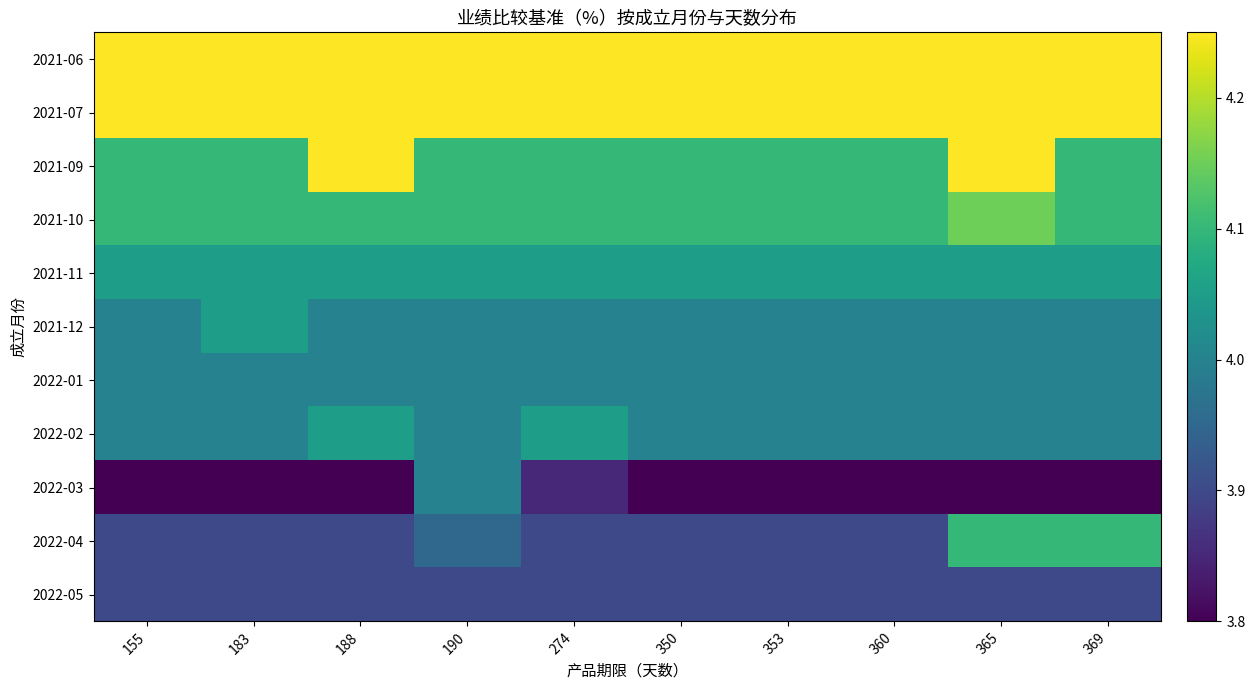

Between 274 and 353, which series saw the biggest shift?

2022-03